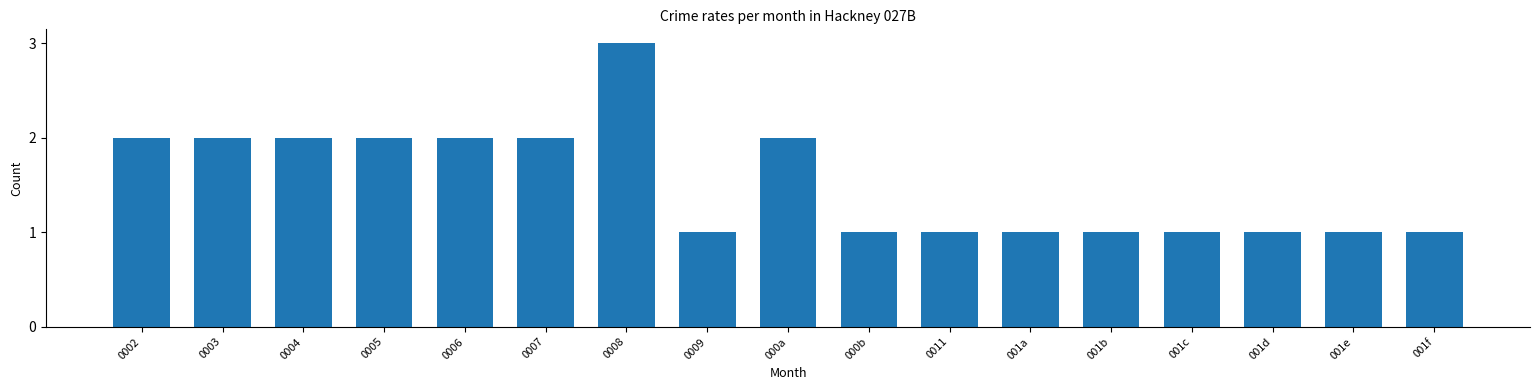

Reading left to right, extract all data points from this chart.

0002=2	0003=2	0004=2	0005=2	0006=2	0007=2	0008=3	0009=1	000a=2	000b=1	0011=1	001a=1	001b=1	001c=1	001d=1	001e=1	001f=1